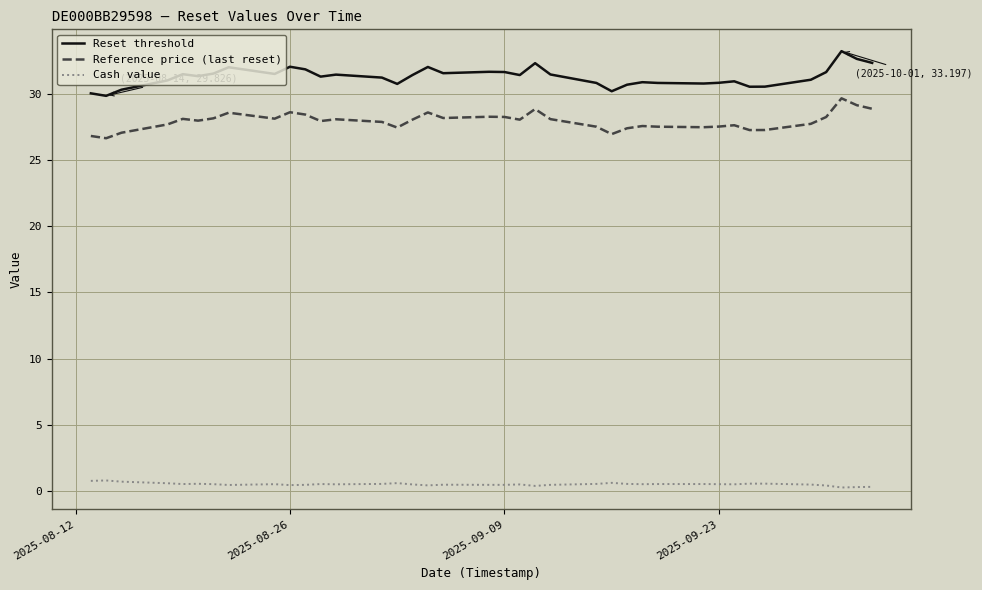

Rank the series by their maximum value, from lowest to highest.

Cash value, Reference price (last reset), Reset threshold